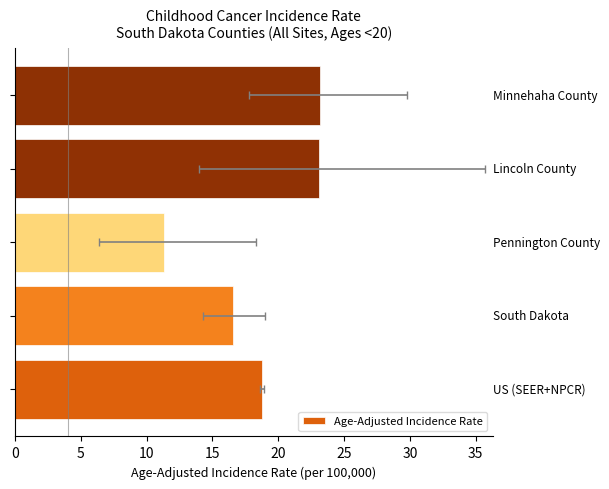

What is the value of the 2nd bar from the left?

16.6